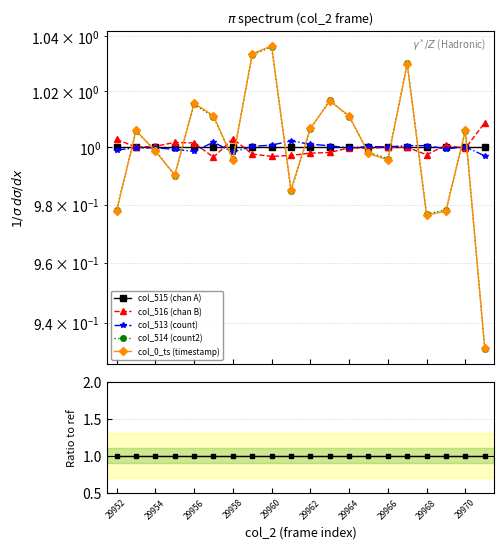

Between 29966 and 29964, which is larger?

29966